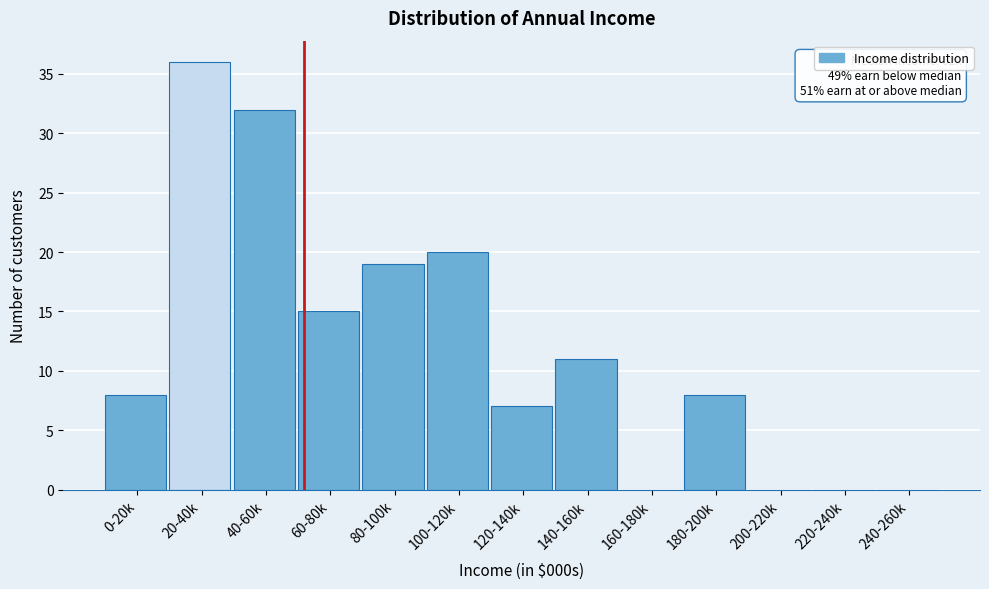

Reading left to right, what are all the values shown in this chart?

0-20k=8	20-40k=36	40-60k=32	60-80k=15	80-100k=19	100-120k=20	120-140k=7	140-160k=11	160-180k=0	180-200k=8	200-220k=0	220-240k=0	240-260k=0